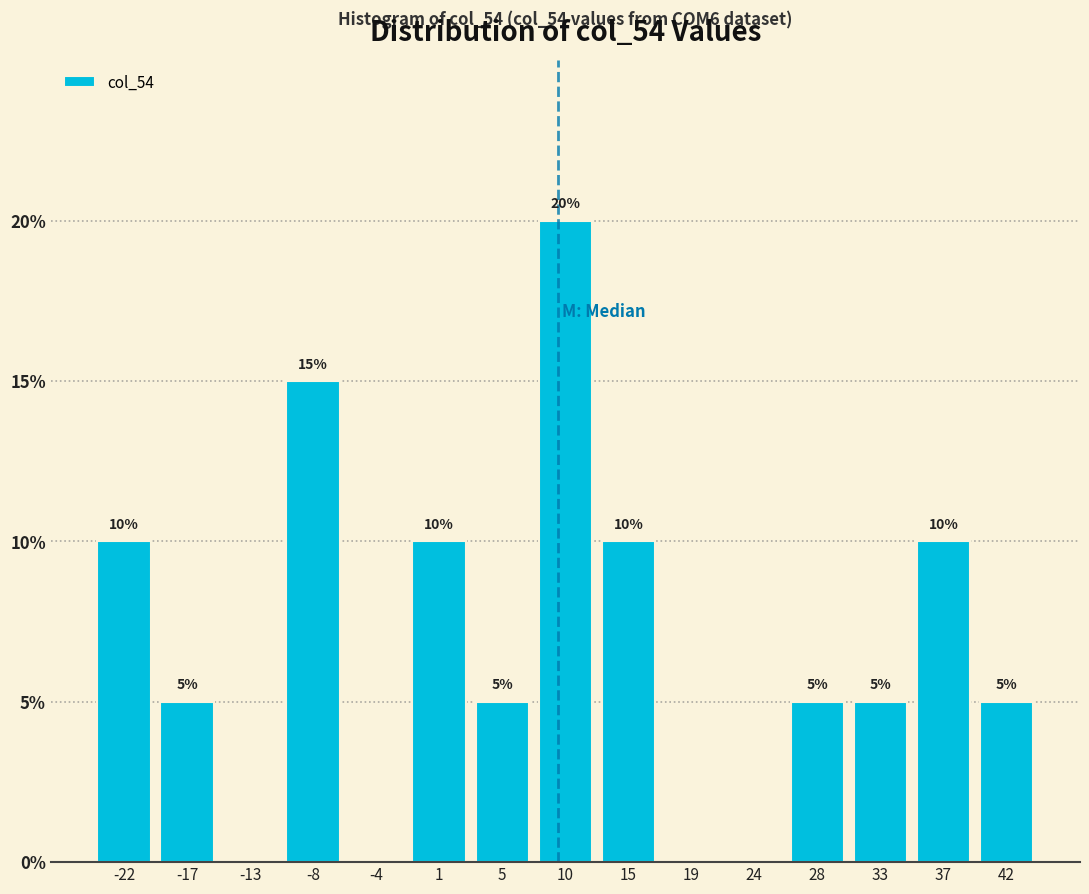

Over which range of the x-axis is the bar tallest?

7.5 to 12.5